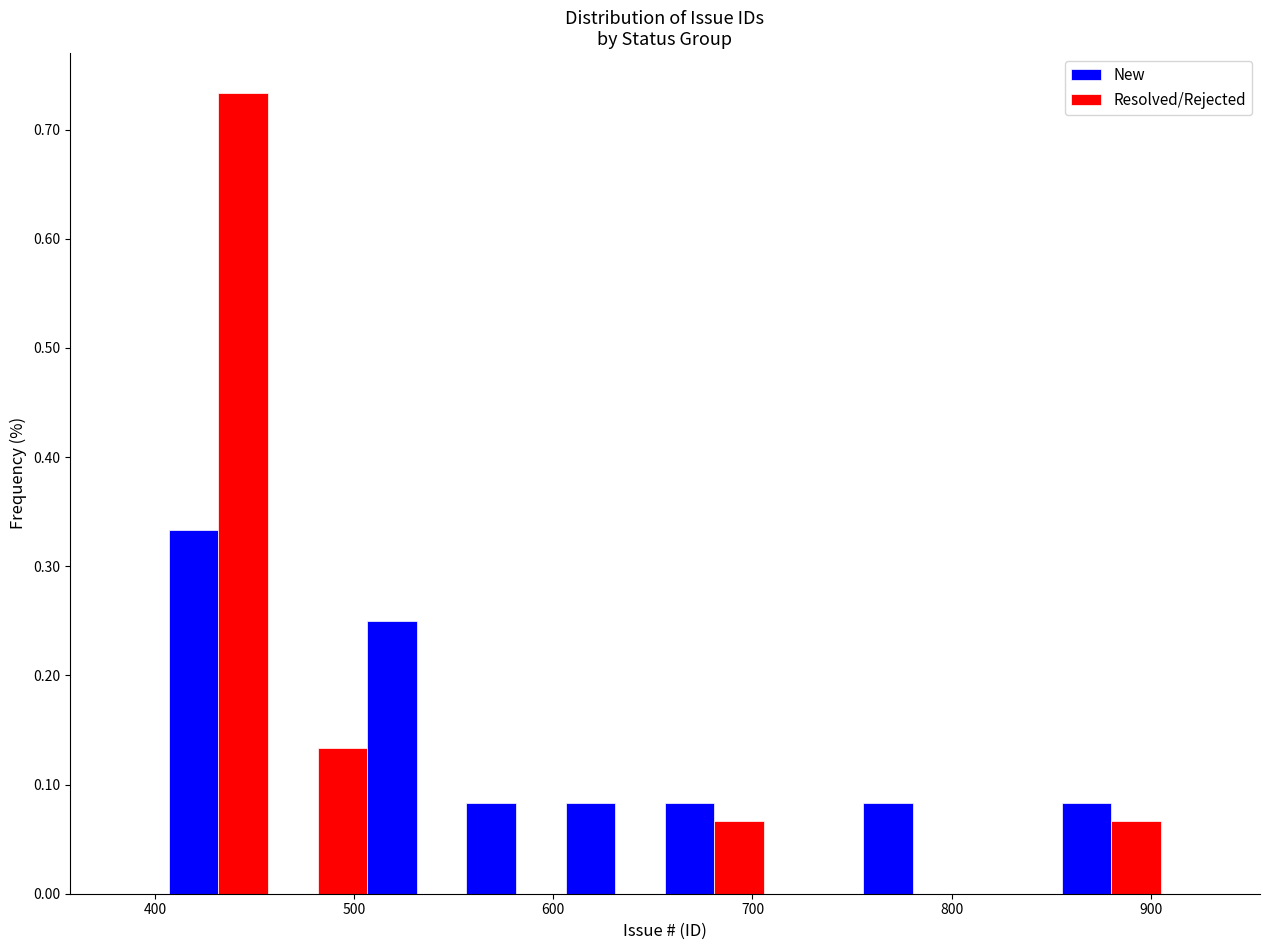

Reading left to right, list every range on the x-axis with the height of the bar of each series over it. Neither the bar edges nor the heights are printed on the chart, so give them approximately, as read against the axes.

410 to 460: New=0.33	Resolved/Rejected=0.73
460 to 510: New=0	Resolved/Rejected=0.13
510 to 560: New=0.25	Resolved/Rejected=0
560 to 610: New=0.08	Resolved/Rejected=0
610 to 660: New=0.08	Resolved/Rejected=0
660 to 710: New=0.08	Resolved/Rejected=0.07
710 to 760: New=0	Resolved/Rejected=0
760 to 810: New=0.08	Resolved/Rejected=0
810 to 860: New=0	Resolved/Rejected=0
860 to 910: New=0.08	Resolved/Rejected=0.07